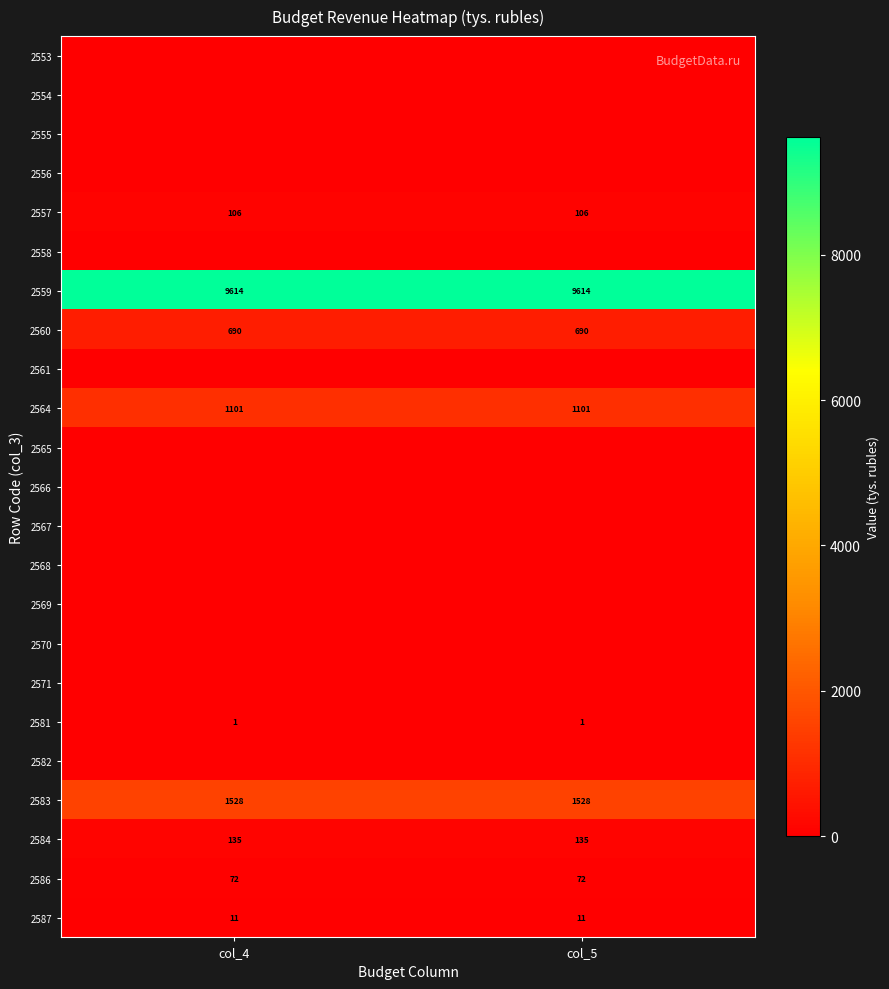

What is the greatest value displayed?

9614